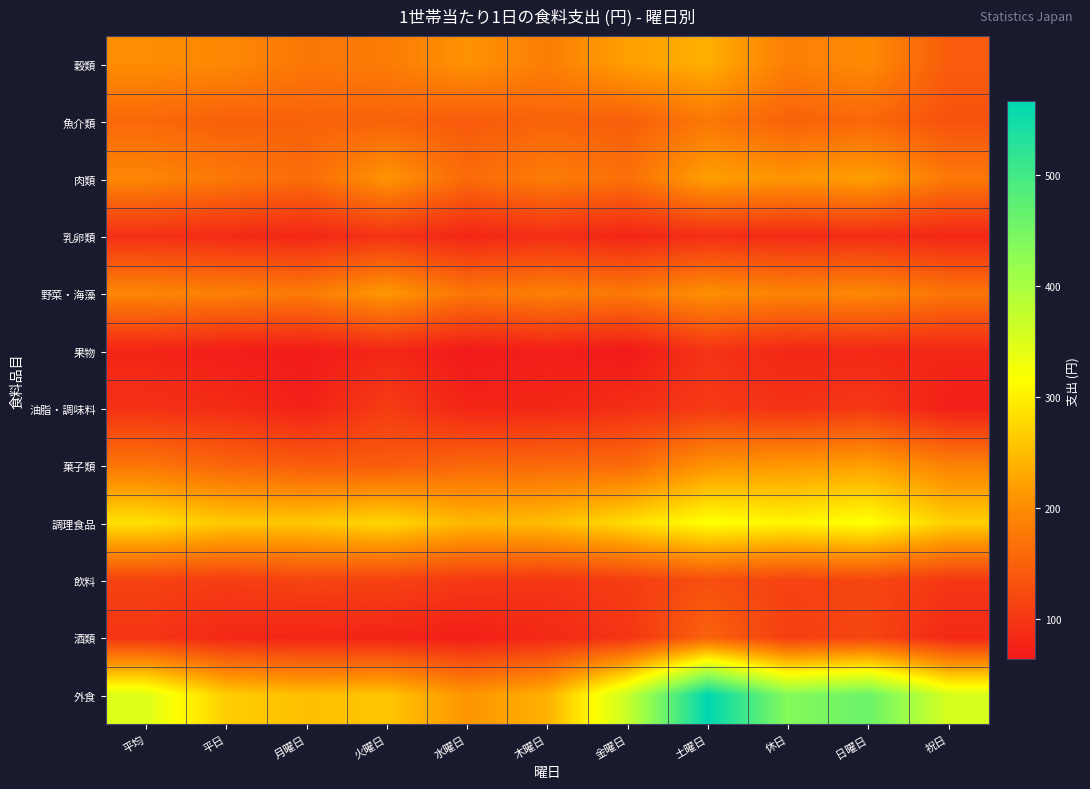

Which series has the largest range (max minus min)?

外食